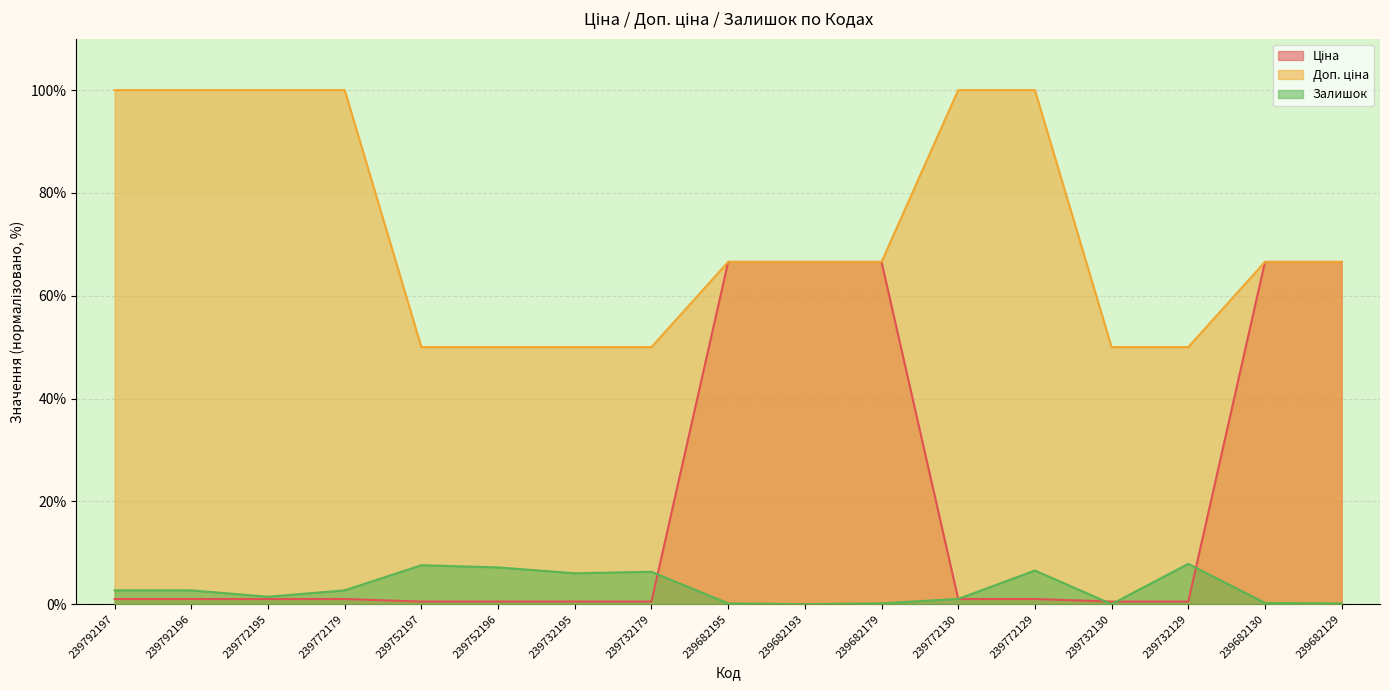

What is the difference between the highest and lowest values at 239772129?

99.0